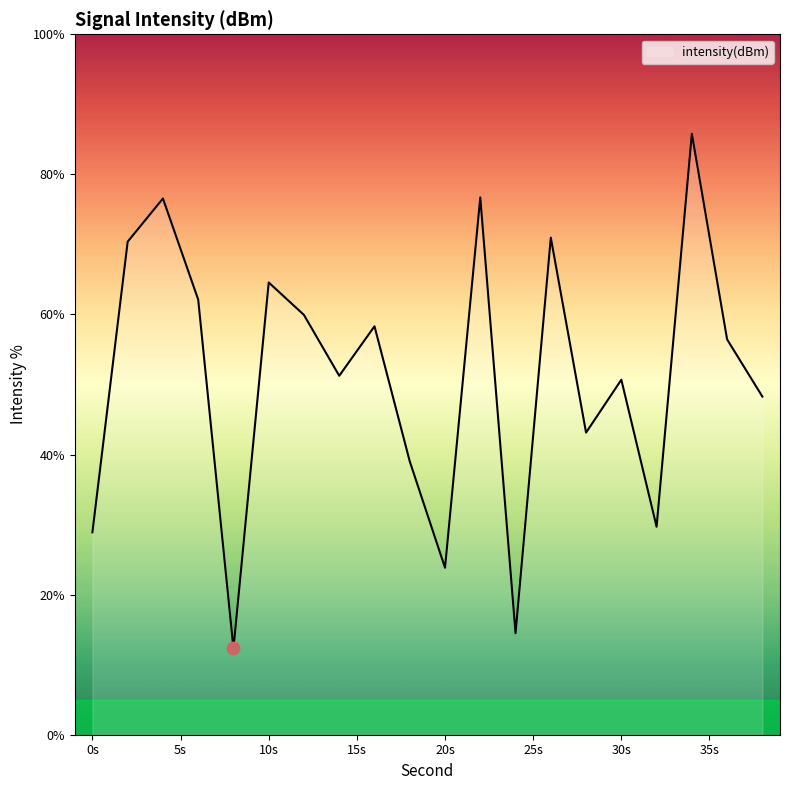

What is the difference between the maximum and minimum values?

73.5